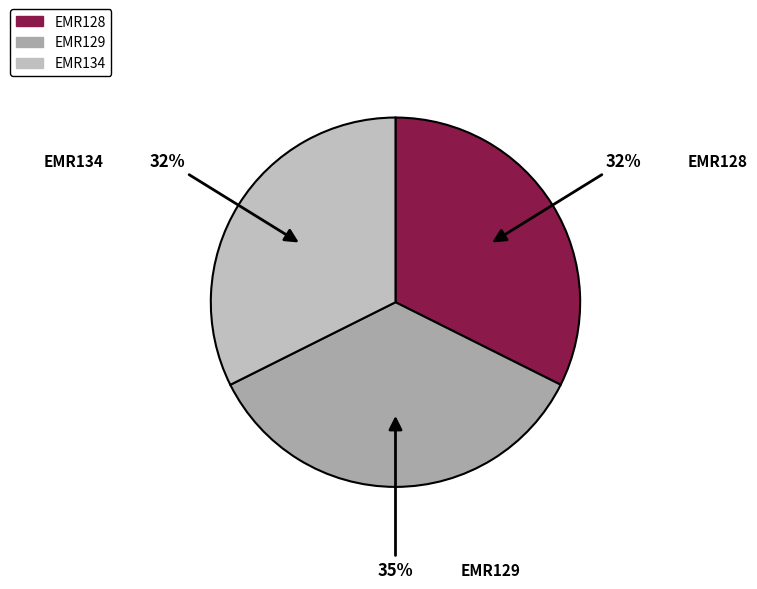

Is there any slice that represents more than half of the pie?

No